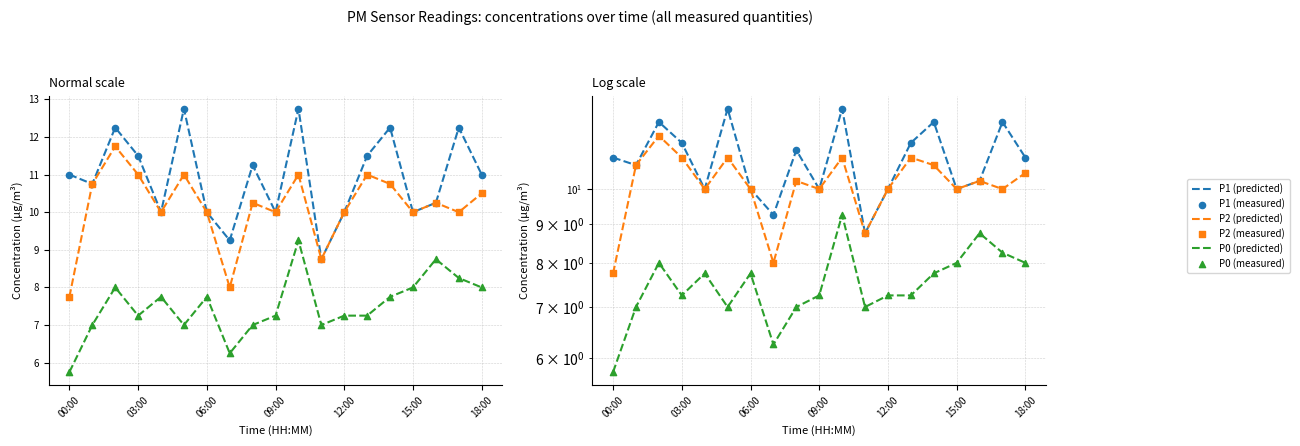

What is the total value across all series at 00:00?

49.0